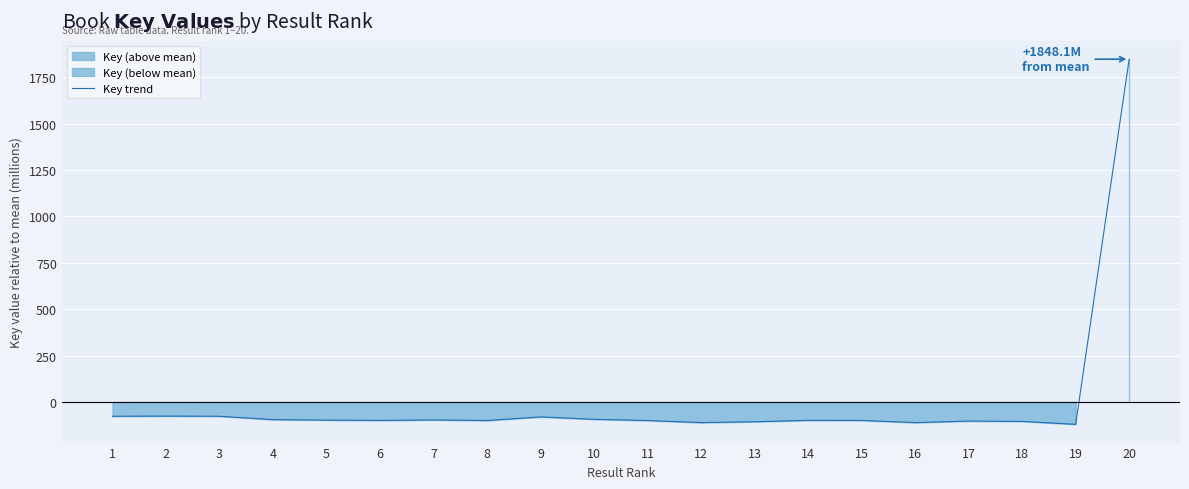

How many points are higher than both their immediate neighbors (excluding endpoints)?

5